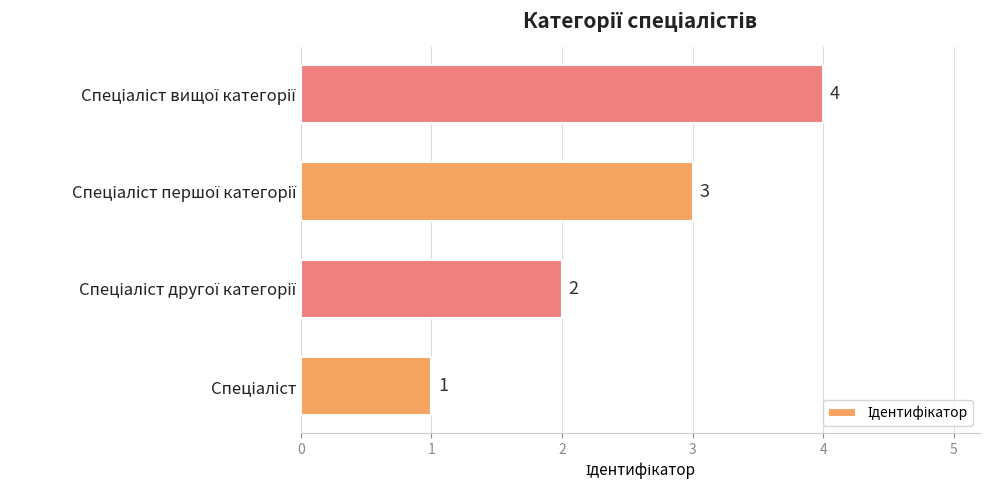

What is the difference between the second highest and second lowest values?

1